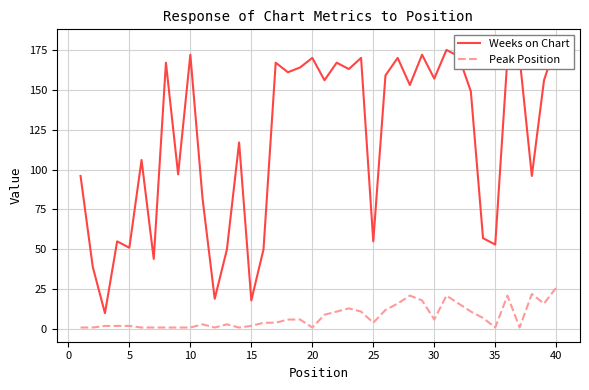

What is the maximum value for Peak Position?

26